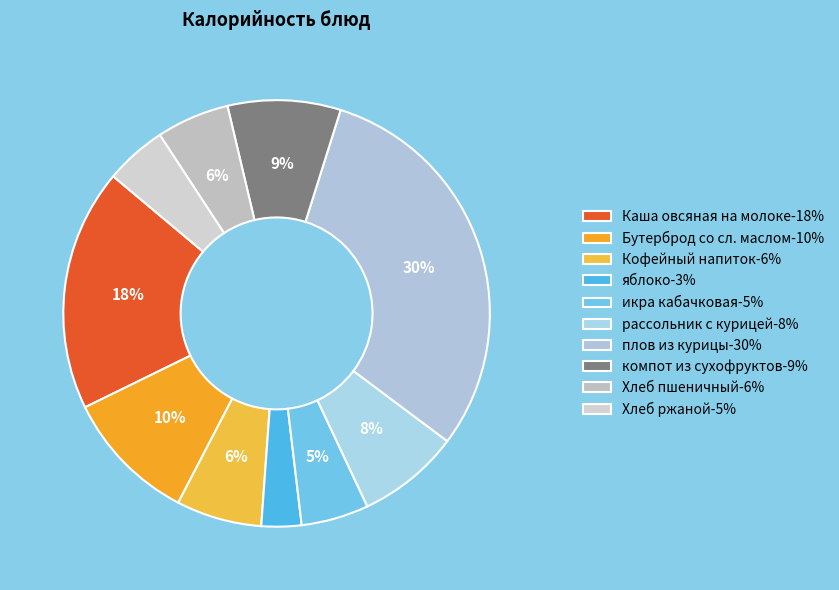

Is Бутерброд со сл. маслом the majority of the pie?

No